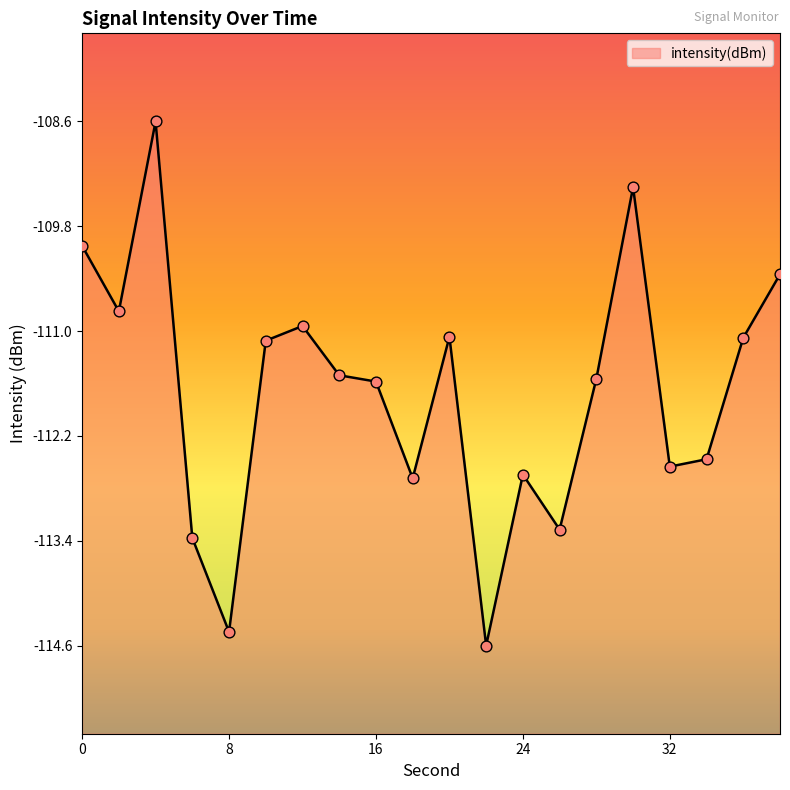

Which has a higher value, 2 or 18?

2